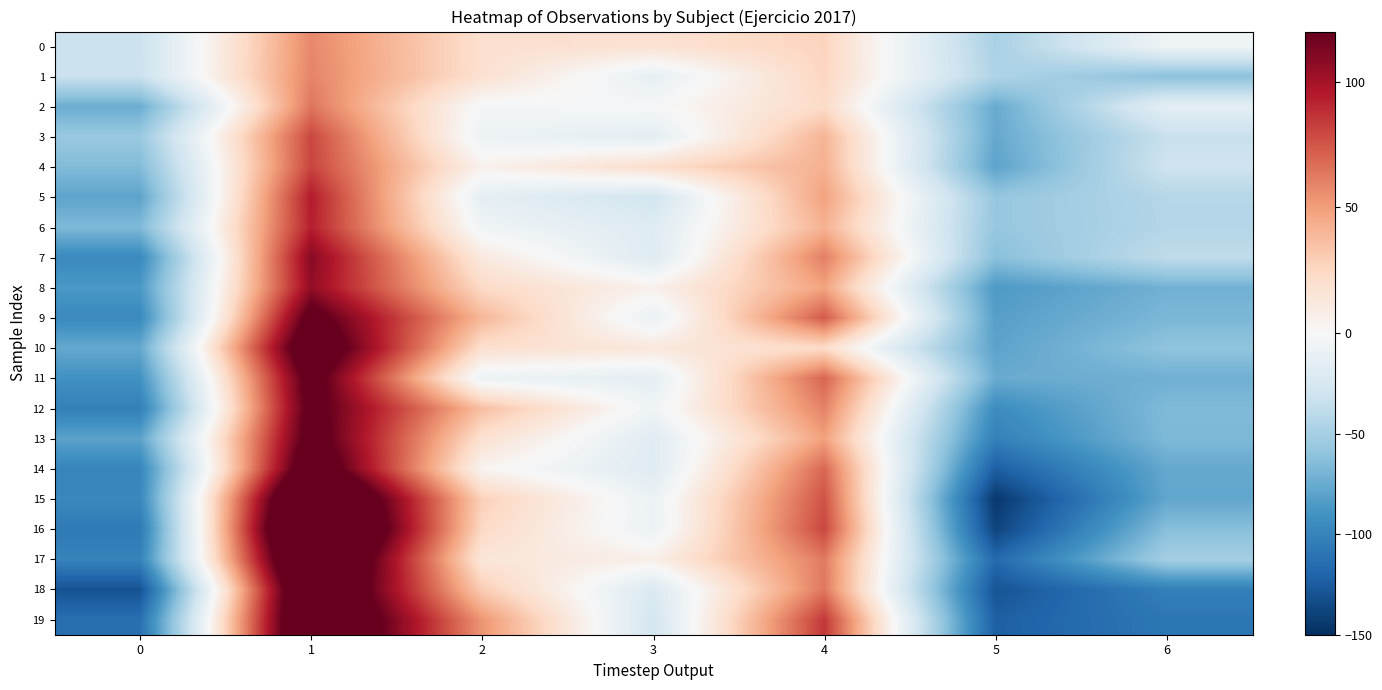

Reading right to left, extract all data points from this chart.

0: 6=-6.3	5=-48.5	4=26.5	3=17.8	2=19.7	1=57.9	0=-32.5
1: 6=-61.9	5=-46.1	4=26.2	3=-12.5	2=19.2	1=59.3	0=-32.7
2: 6=-14.3	5=-75.7	4=22.7	3=-1.3	2=-3.1	1=64.2	0=-74.3
3: 6=-33.8	5=-76.5	4=41.1	3=-14.7	2=-8.2	1=80.0	0=-56.0
4: 6=-30.3	5=-79.8	4=42.4	3=20.7	2=5.2	1=80.9	0=-65.9
5: 6=-43.2	5=-57.6	4=48.7	3=-27.6	2=-14.1	1=94.7	0=-79.4
6: 6=-43.8	5=-57.6	4=42.0	3=-19.0	2=-5.9	1=93.4	0=-67.0
7: 6=-38.1	5=-62.7	4=61.3	3=-18.8	2=11.6	1=109.1	0=-95.9
8: 6=-71.9	5=-85.7	4=48.1	3=5.4	2=23.4	1=105.9	0=-86.3
9: 6=-68.1	5=-82.2	4=73.5	3=-10.8	2=39.8	1=129.0	0=-95.8
10: 6=-60.3	5=-80.0	4=22.3	3=13.2	2=20.0	1=146.2	0=-76.7
11: 6=-72.5	5=-74.9	4=70.1	3=-14.1	2=-8.2	1=130.9	0=-90.8
12: 6=-66.4	5=-94.1	4=59.9	3=-6.4	2=36.4	1=128.3	0=-102.7
13: 6=-67.1	5=-102.1	4=49.1	3=-17.7	2=18.8	1=131.6	0=-80.2
14: 6=-76.6	5=-123.3	4=69.1	3=-18.7	2=3.5	1=144.9	0=-98.9
15: 6=-77.8	5=-144.8	4=76.3	3=-9.0	2=28.4	1=183.0	0=-97.1
16: 6=-63.4	5=-138.3	4=80.0	3=-8.9	2=24.0	1=198.0	0=-106.5
17: 6=-50.8	5=-116.7	4=62.7	3=7.1	2=14.3	1=179.2	0=-100.3
18: 6=-102.8	5=-129.2	4=63.6	3=-22.0	2=30.4	1=165.2	0=-130.6
19: 6=-108.5	5=-122.8	4=85.2	3=-26.7	2=53.2	1=166.2	0=-112.9